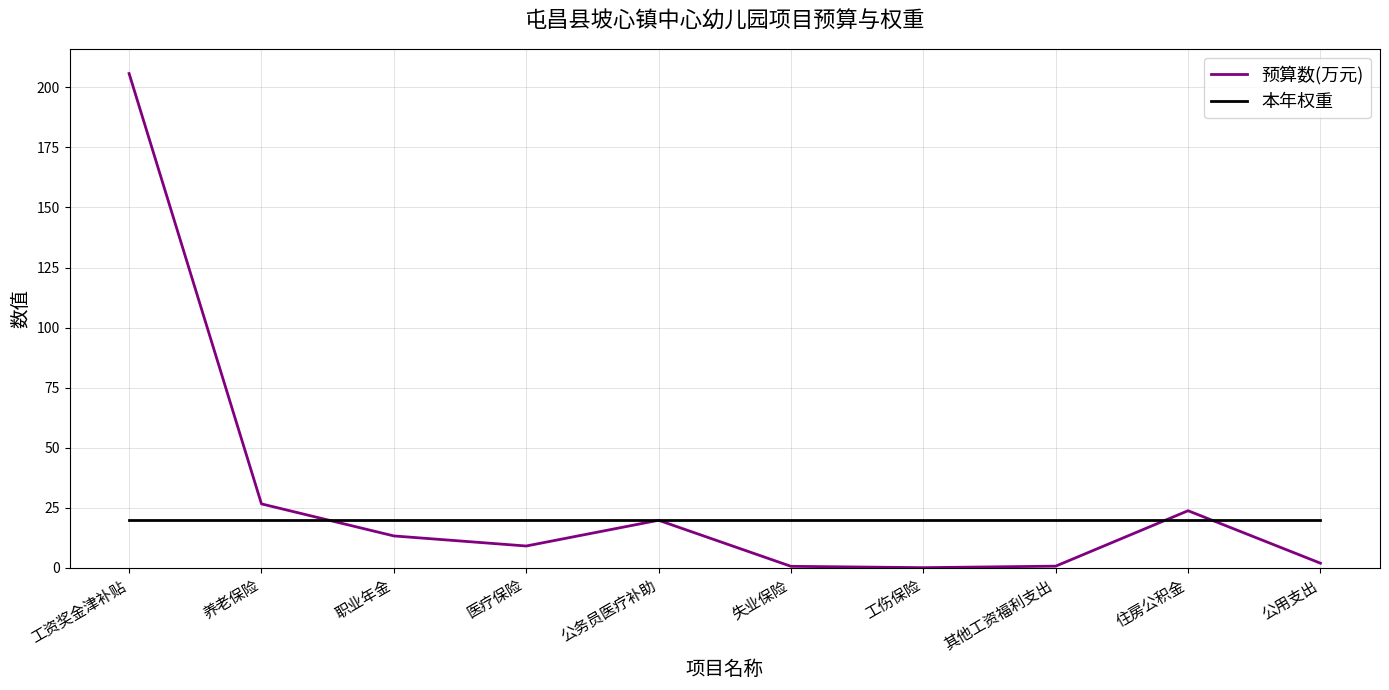

True or false: 预算数(万元) has more than 1 points higher than both neighbors.

True